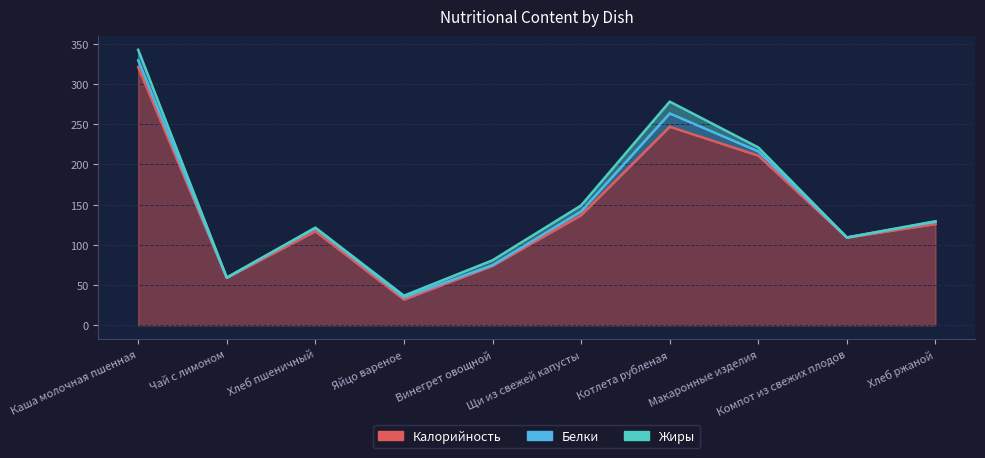

Is the value of Жиры at Хлеб ржаной greater than the value of Калорийность at Хлеб пшеничный?

No